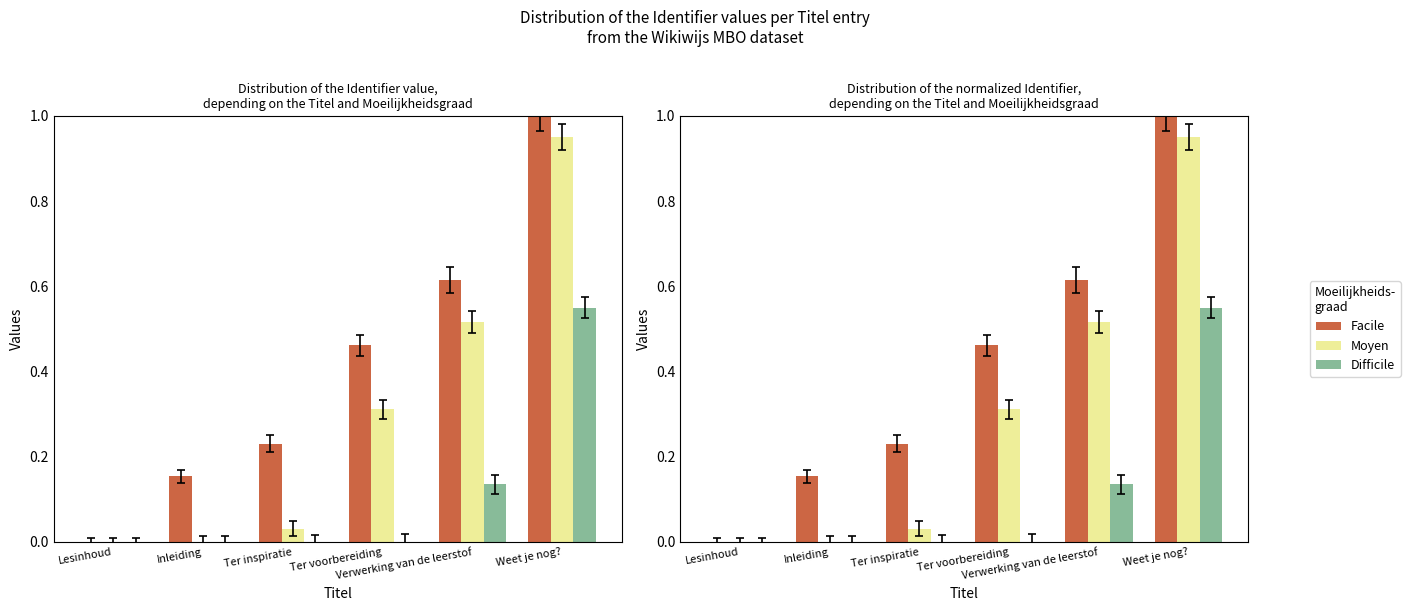

What is the sum of all Difficile values?

0.7